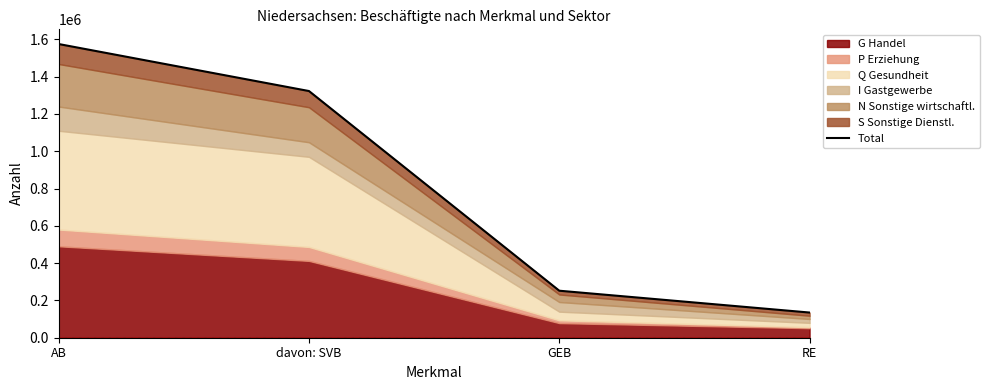

True or false: the data shows 1574902 at AB.

True